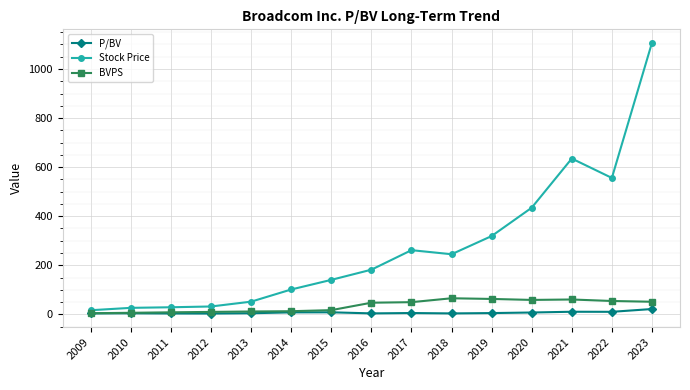

Where does the Stock Price series first go above 181?

2016